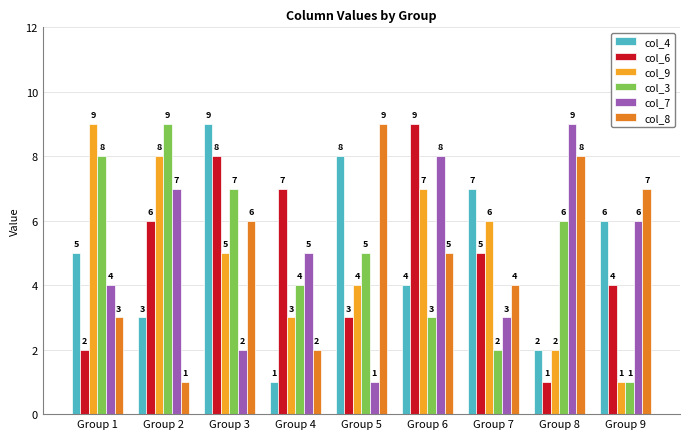

What is the difference between the maximum and minimum values in the col_7 series?

8